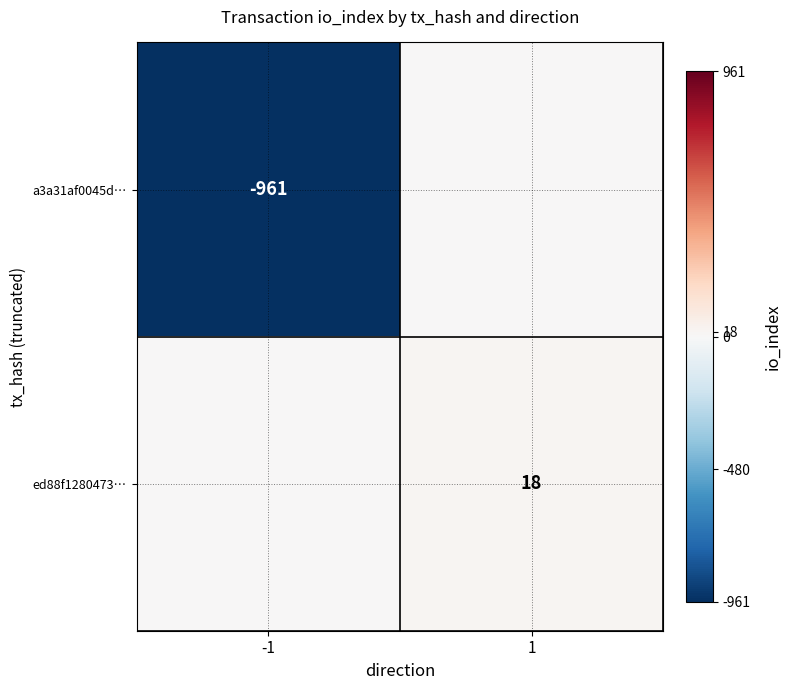

The a3a31af0045d… series shows -1710 at -1. True or false?

False